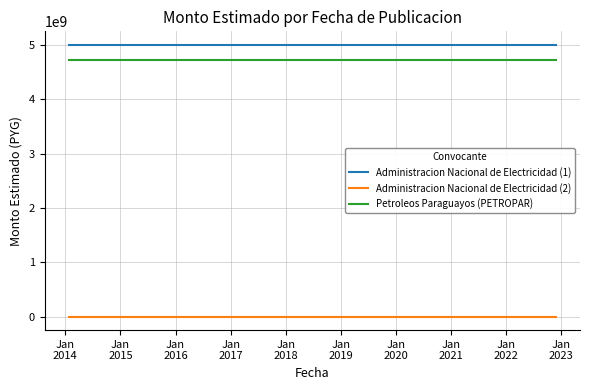

What are all the series names shown in the legend?

Administracion Nacional de Electricidad (1), Administracion Nacional de Electricidad (2), Petroleos Paraguayos (PETROPAR)